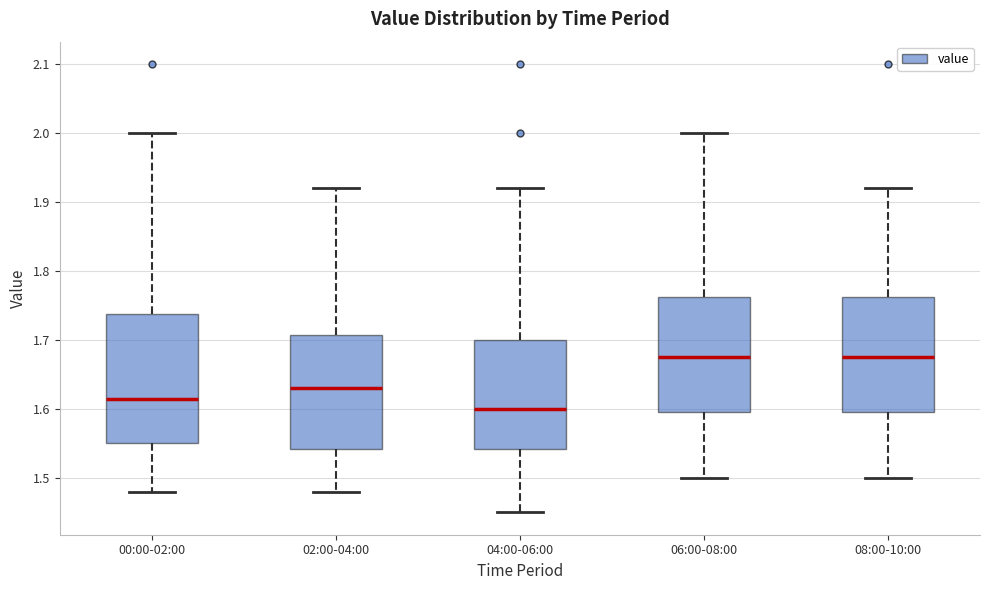

Comparing the boxes themselves (not the whiskers), which one is the tallest?

00:00-02:00